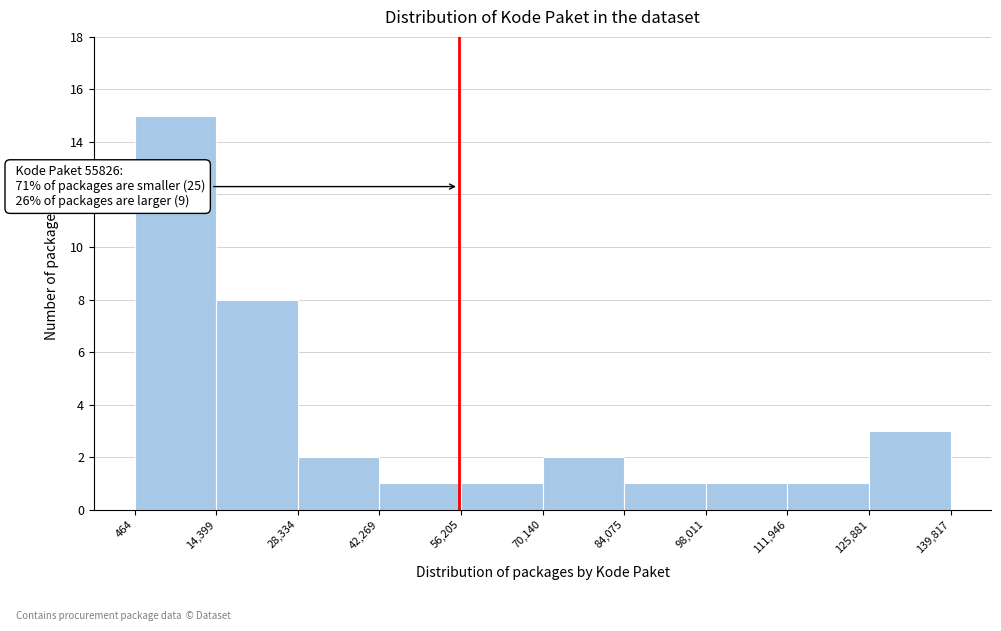

Which range on the x-axis has the tallest bar?

464 to 14,399